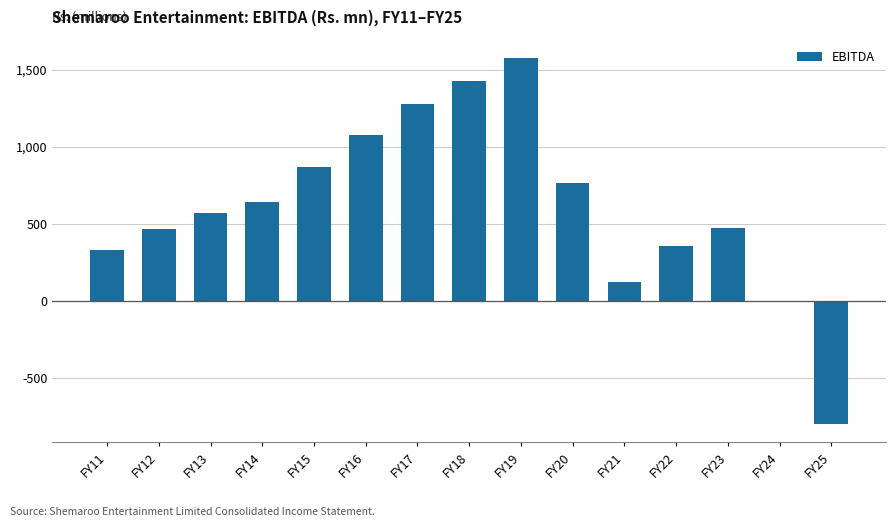

The chart shows a value of 472.7 at FY23. True or false?

True